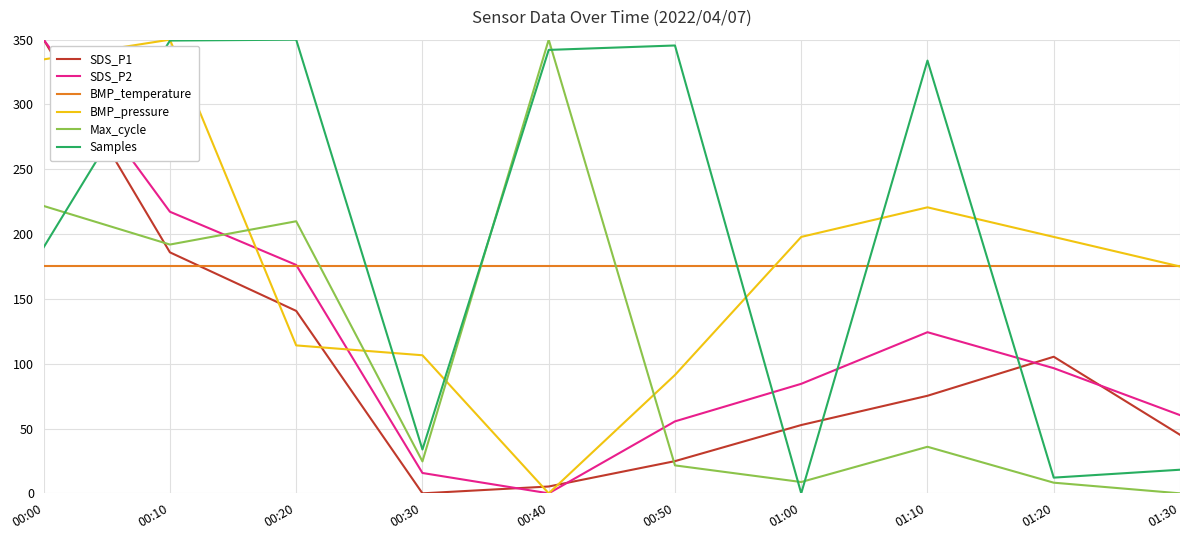

True or false: BMP_pressure has a value of 106.5 at 00:30.

True